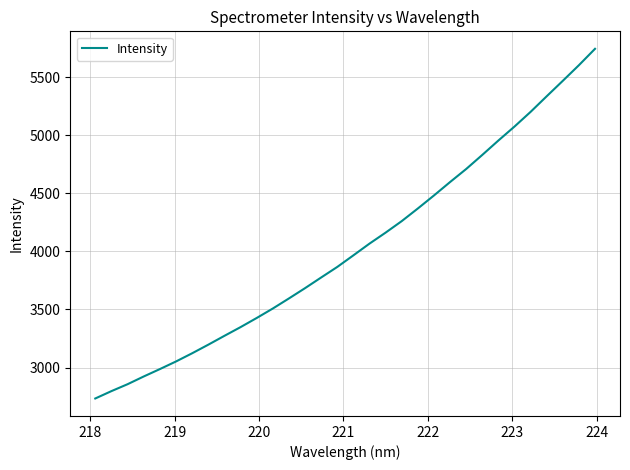

What is the minimum value shown in the chart?

2733.6